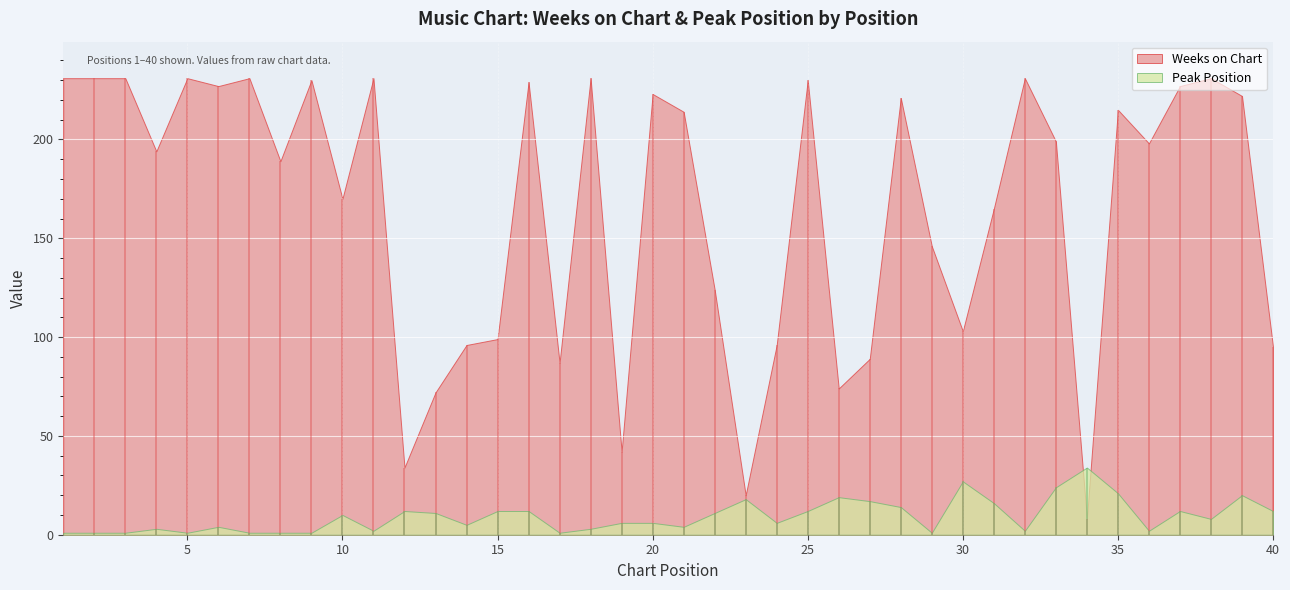

In Weeks on Chart, how many points are higher than both neighbors (excluding endpoints)?

12